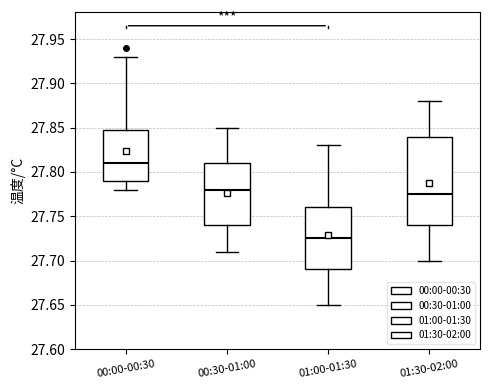

Reading left to right, read every box against the y-axis: the position of its median line, the range the box covers, and the ends of its whiskers. The values are not printed on the chart, so give them approximately, as read against the axis.

00:00-00:30: median 27.810, box 27.790 to 27.850, whiskers 27.780 to 27.930
00:30-01:00: median 27.780, box 27.740 to 27.810, whiskers 27.710 to 27.850
01:00-01:30: median 27.725, box 27.690 to 27.760, whiskers 27.650 to 27.830
01:30-02:00: median 27.775, box 27.740 to 27.840, whiskers 27.700 to 27.880